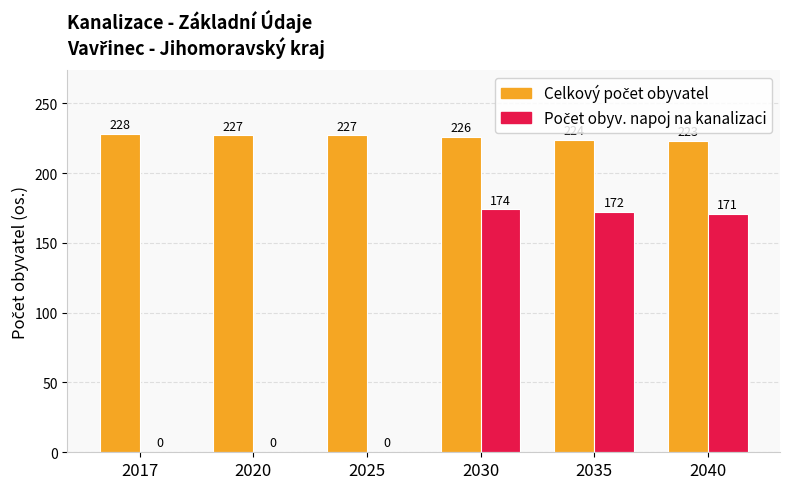

What is the total value across all series at 2025?

227